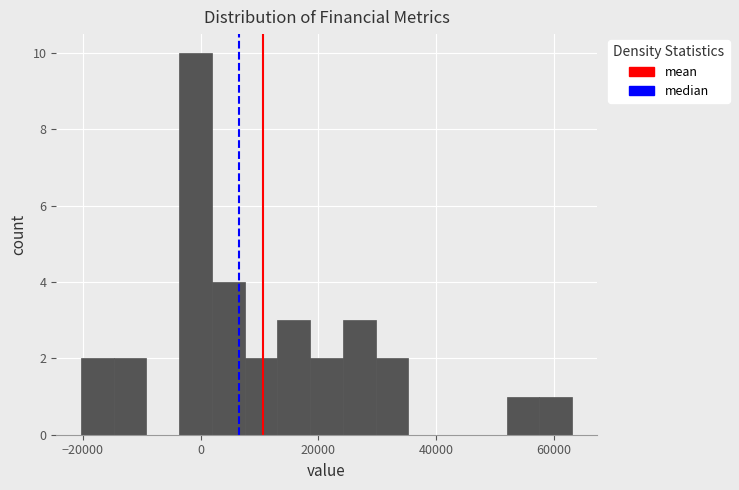

Around what value on the x-axis is the tallest bar? Give the approximate position of its centre, as read against the axis.

0